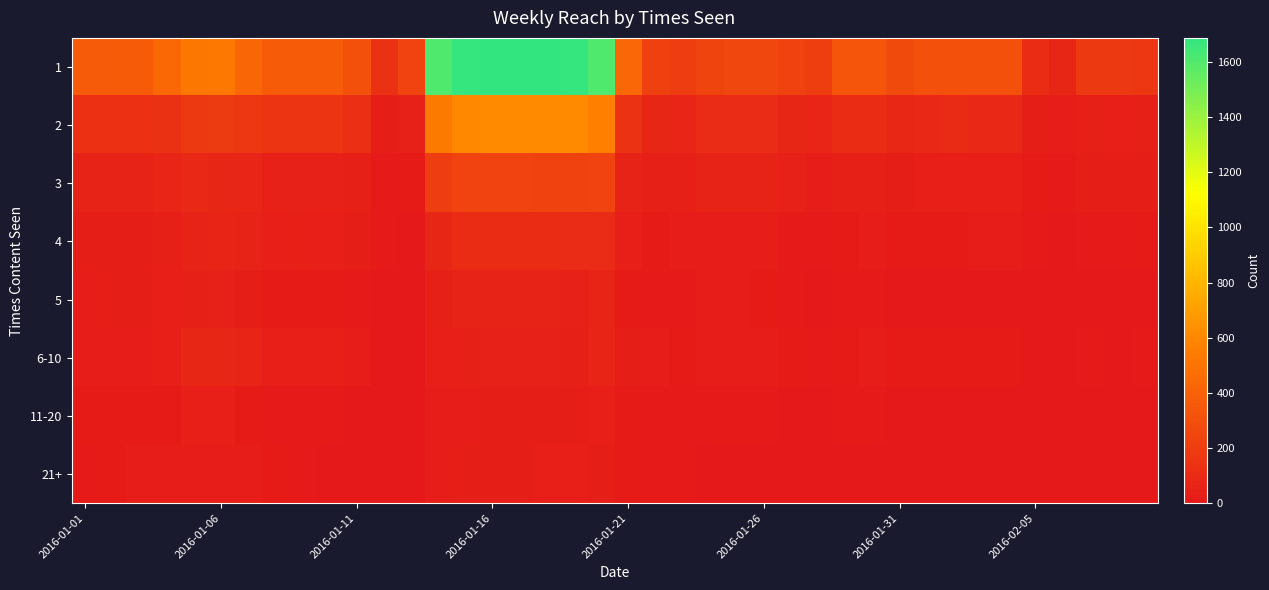

Reading right to left, what are all the values shown in this chart?

1: 166	183	183	75	109	316	315	315	310	276	336	334	209	229	257	251	242	199	221	430	1604	1676	1687	1684	1682	1677	1605	234	136	314	375	372	375	428	527	519	435	371	371	365
2: 45	34	43	20	27	90	92	96	89	81	110	107	67	79	100	102	99	72	75	142	565	609	609	607	607	604	538	47	32	122	146	145	150	170	187	182	133	127	126	126
3: 30	32	32	13	14	33	33	34	37	29	46	42	23	51	57	57	57	42	46	58	233	226	230	236	236	235	202	14	11	41	48	47	52	69	77	86	70	56	56	54
4: 15	9	9	5	7	21	21	17	16	16	21	17	7	13	26	25	26	21	17	35	105	104	106	108	108	108	79	4	7	27	38	40	36	53	64	57	41	31	31	31
5: 6	5	3	2	5	4	4	3	2	2	7	8	2	8	19	21	20	9	8	18	65	52	55	56	57	59	42	3	3	11	16	16	19	27	50	43	38	29	28	26
6-10: 11	6	7	0	1	14	14	17	16	18	22	18	9	16	23	21	21	17	20	28	63	46	51	51	49	46	34	1	2	26	39	39	39	60	78	75	34	22	24	26
11-20: 3	2	1	2	2	2	2	4	5	3	7	7	5	4	8	8	7	7	8	19	35	28	29	29	29	26	21	0	0	4	7	9	7	16	36	34	16	15	17	18
21+: 3	2	3	2	2	2	2	3	3	3	3	3	3	4	5	5	6	7	9	14	31	33	33	31	31	31	24	4	3	4	5	10	14	20	22	22	21	20	17	13